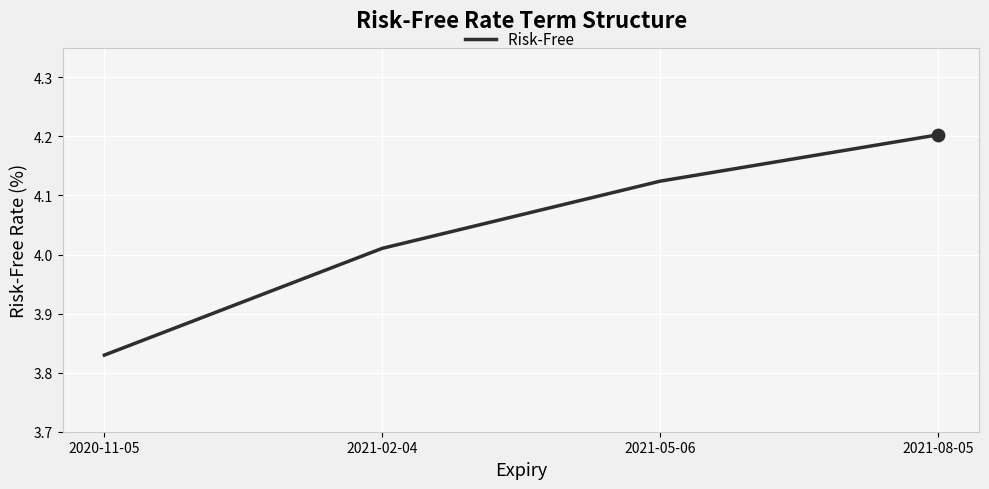

Between 2020-11-05 and 2021-05-06, which is larger?

2021-05-06